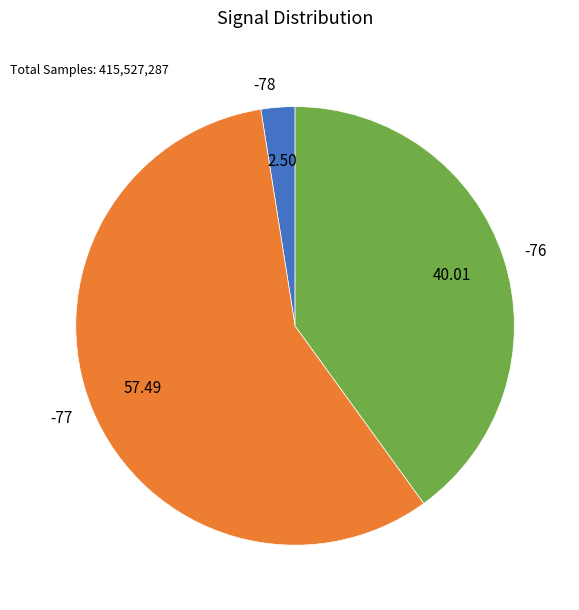

Which has a higher value, -78 or -77?

-77